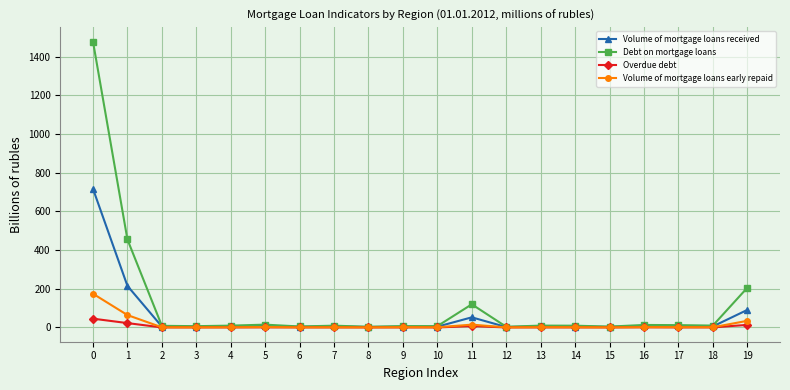

Is it true that Debt on mortgage loans equals 2027.0 at 0?

False